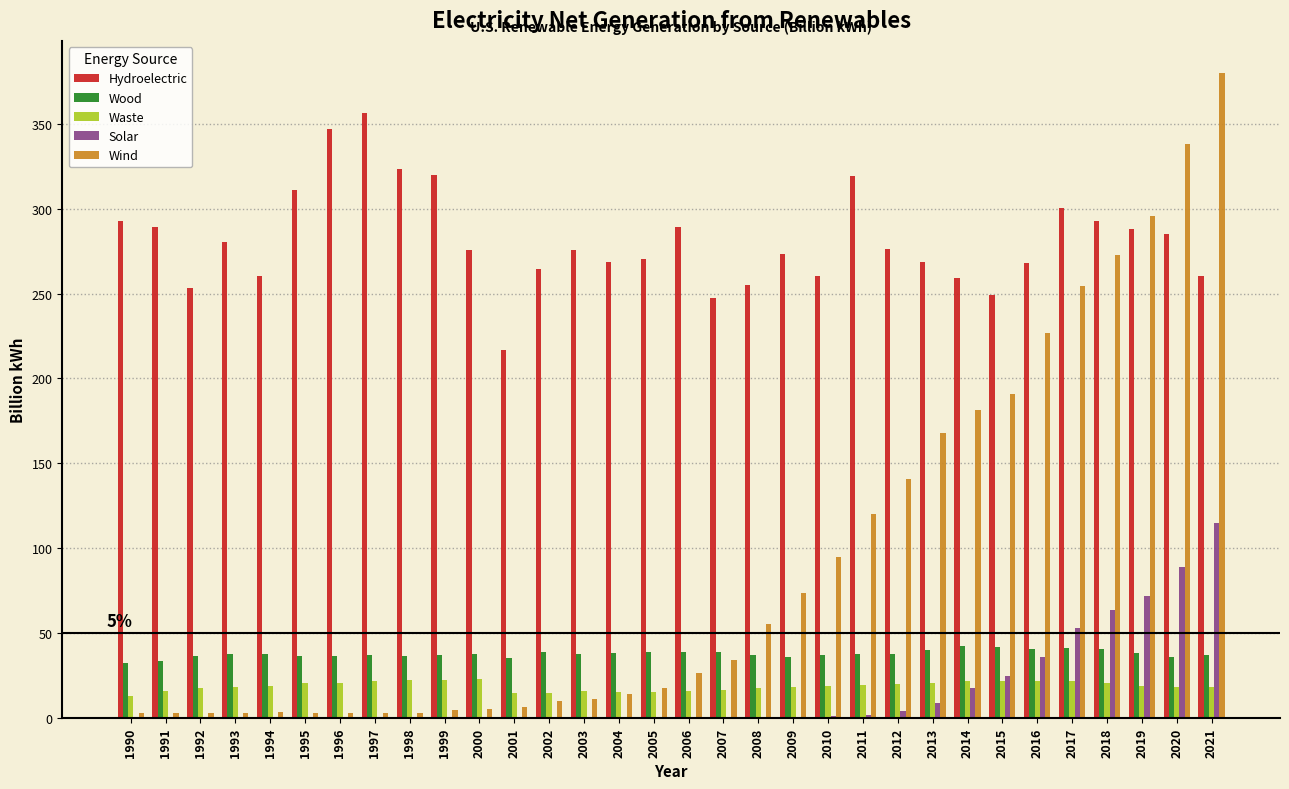

Which series has the largest total across all categories?

Hydroelectric